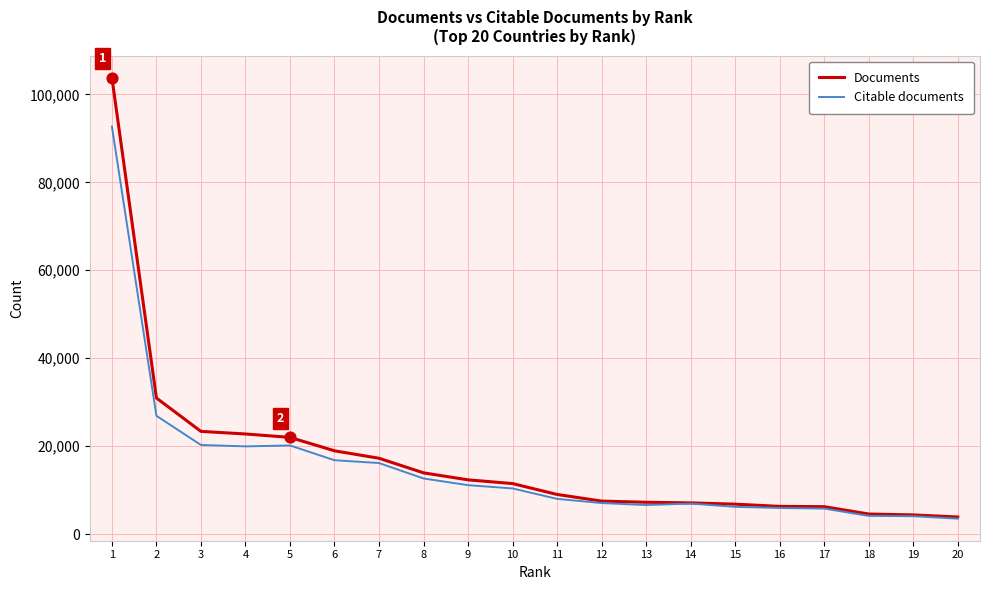

Which series has the widest spread of values?

Documents